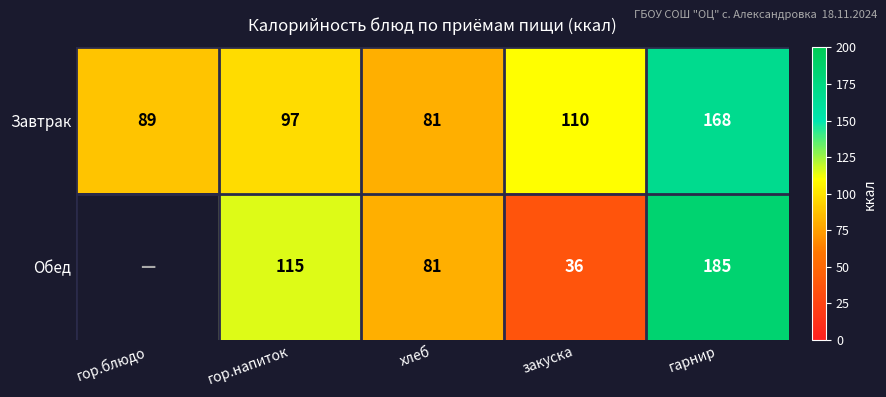

Between гор.напиток and гарнир, which series saw the biggest shift?

Завтрак